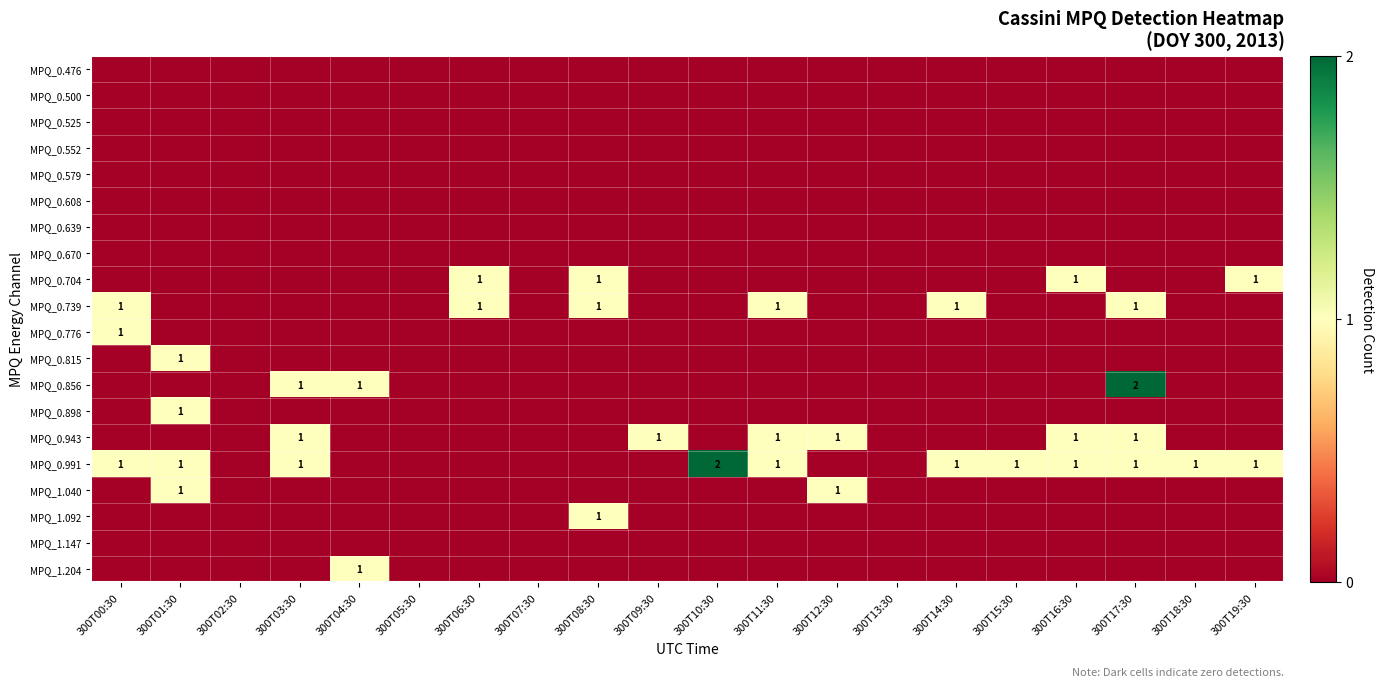

The MPQ_0.991 series shows 3 at 300T10:30. True or false?

False